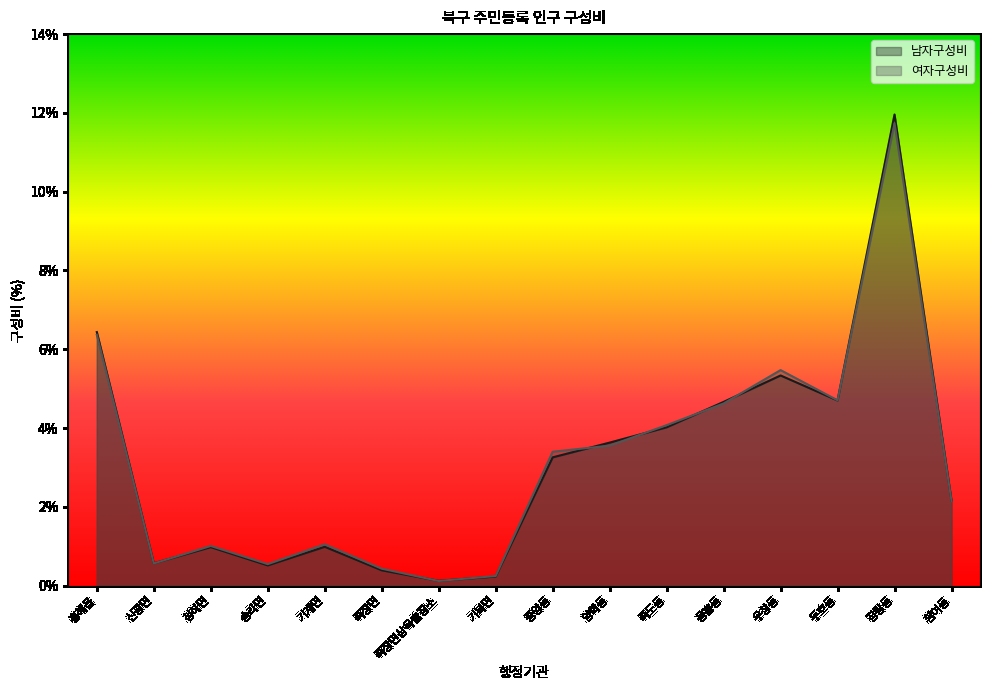

Where do 남자구성비 and 여자구성비 first cross each other?

신광면 and 청하면